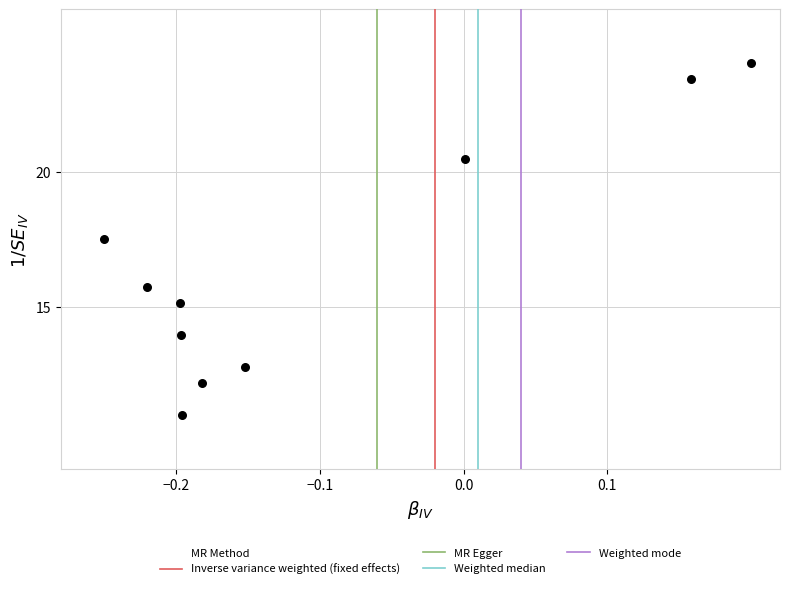

What is the range of X values (max minus min)?

0.5